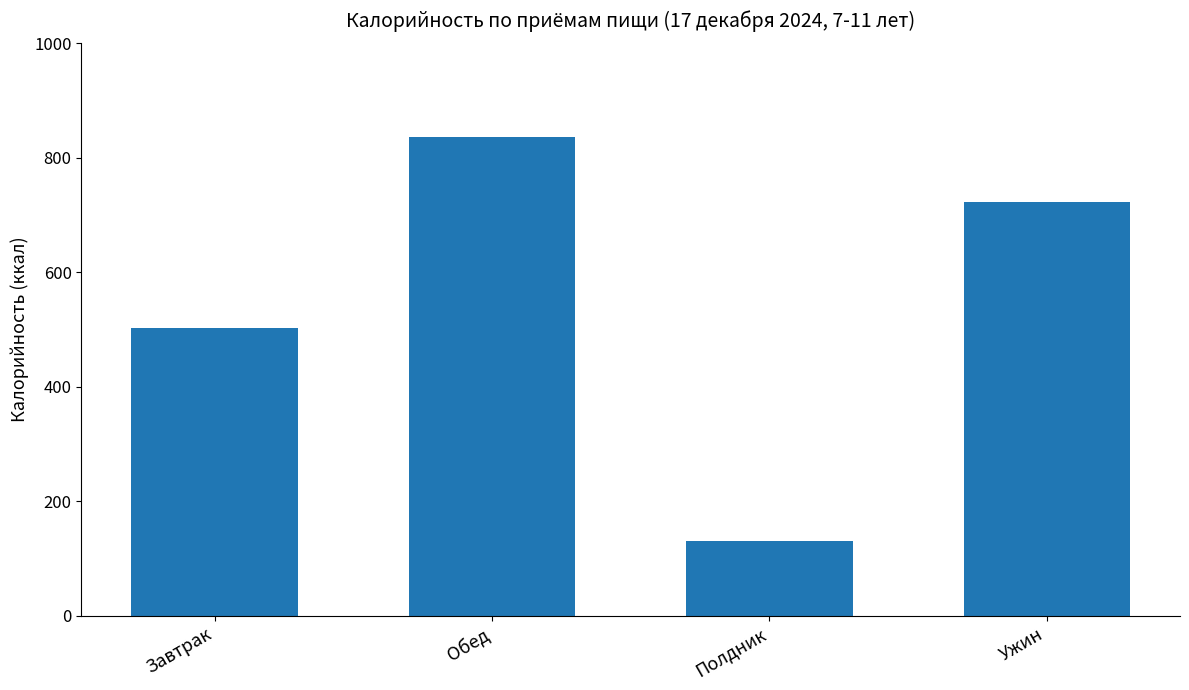

The value at Полдник is 172.4. True or false?

False